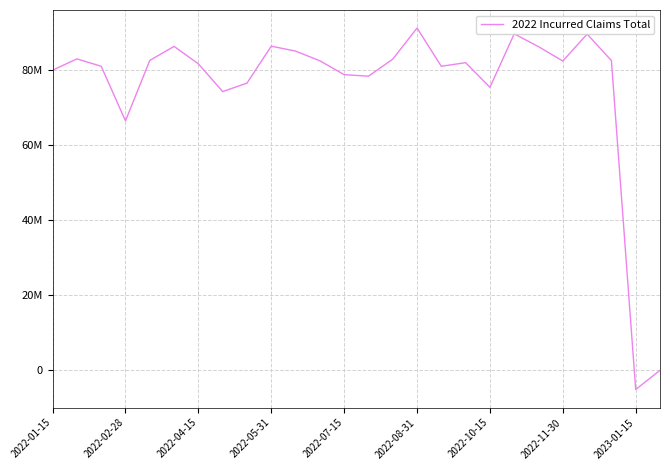

What is the average value?

75373857.0